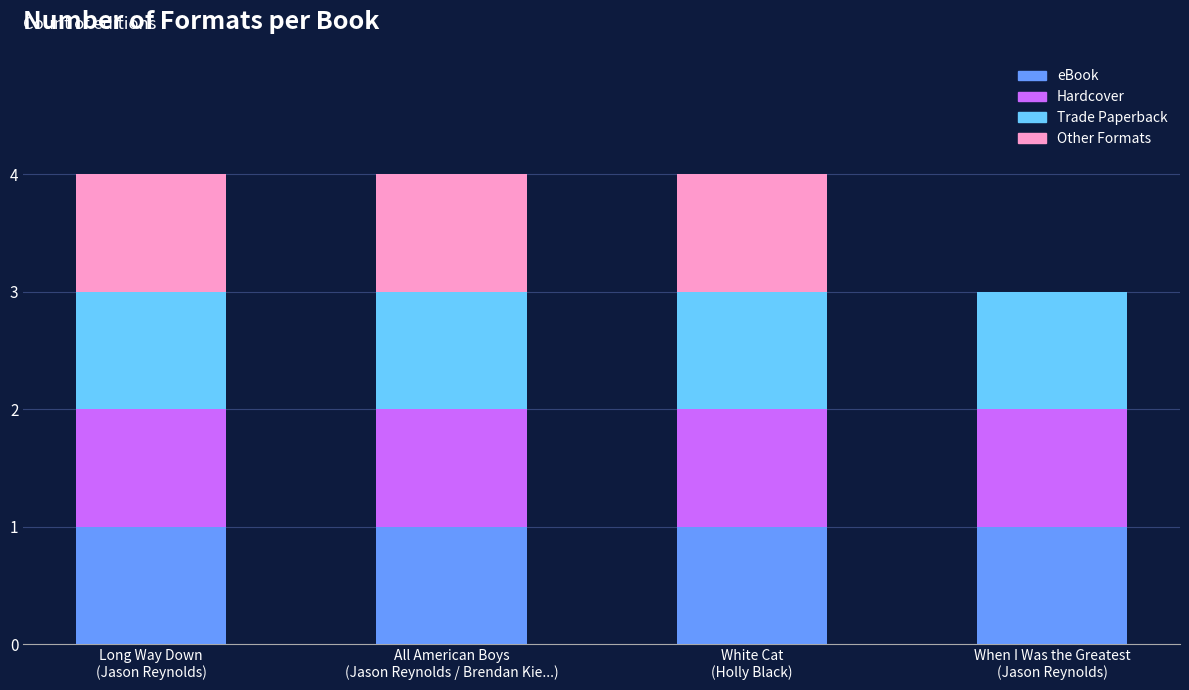

Are the bars grouped side by side (vs. stacked)?

No